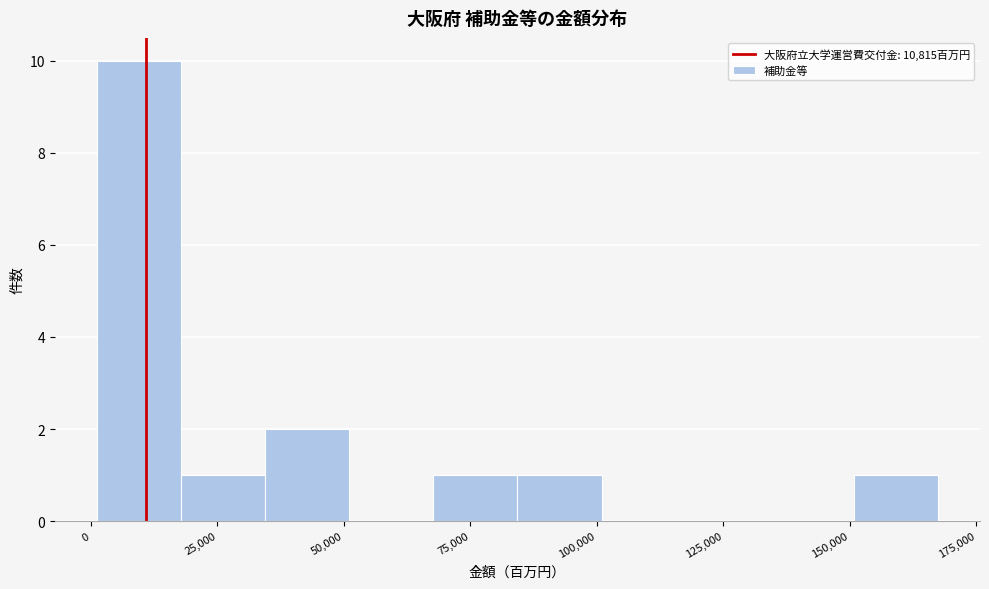

Read against the x-axis, roughly where is the centre of the tallest bar?

10000